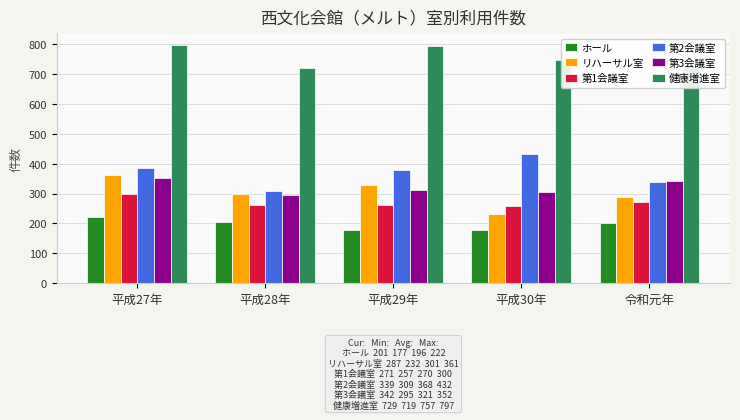

What is the value of the 第2会議室 bar at the 1st from the left?

384